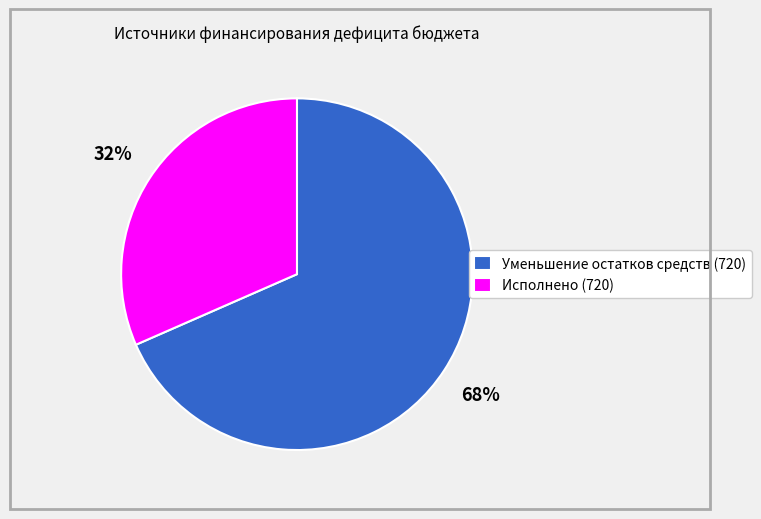

Combined, do Уменьшение остатков средств (720) and Исполнено (720) account for over 50%?

Yes